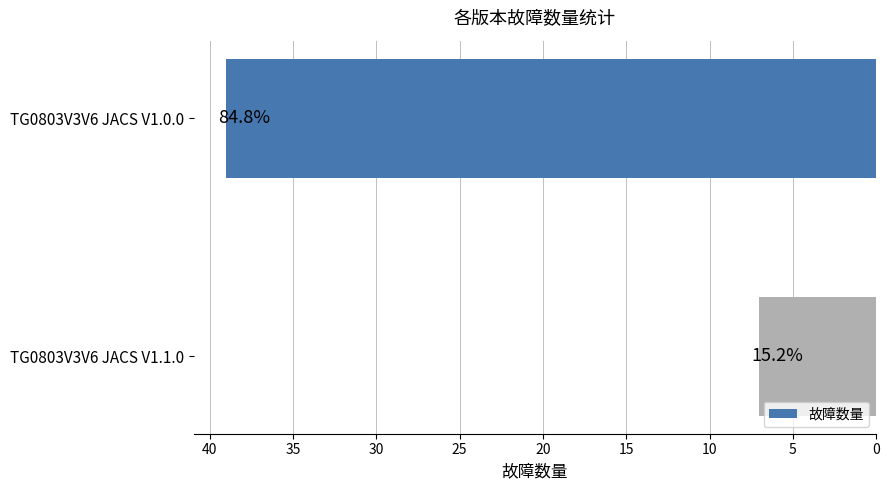

How many bars are there in total?

2